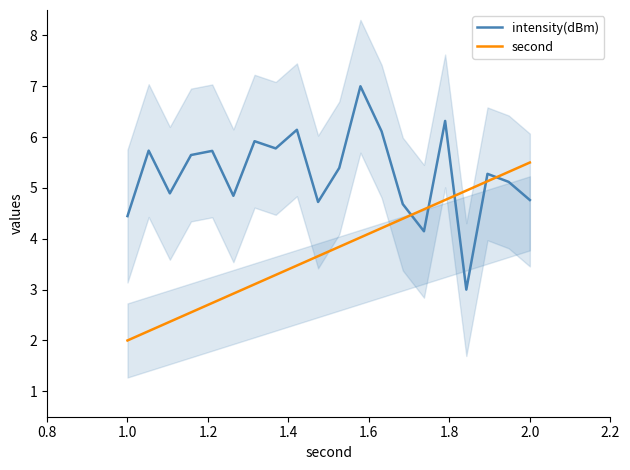

What is the highest value of the second series?

5.5